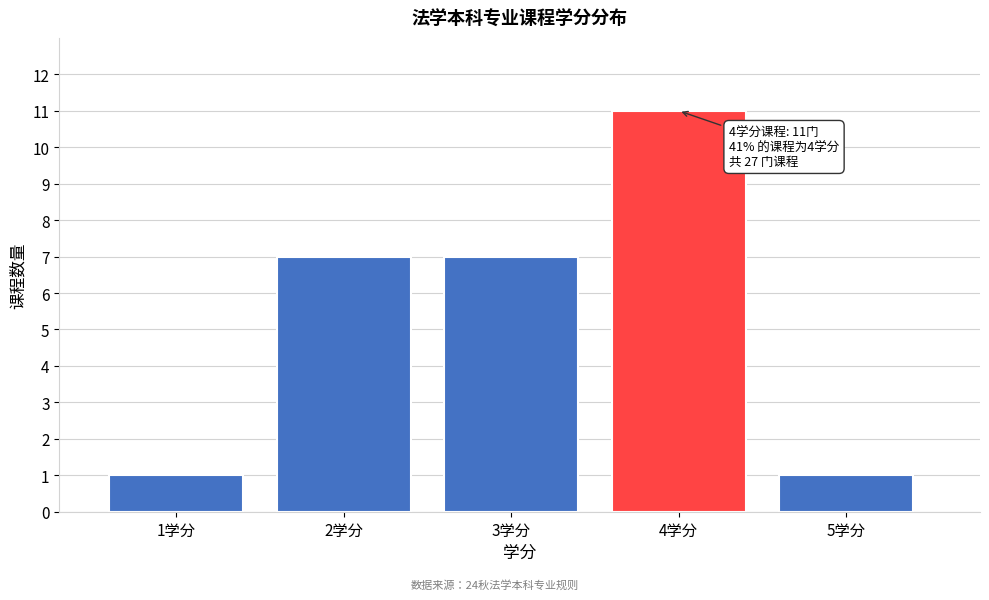

Which range on the x-axis has the tallest bar?

3.5 to 4.5